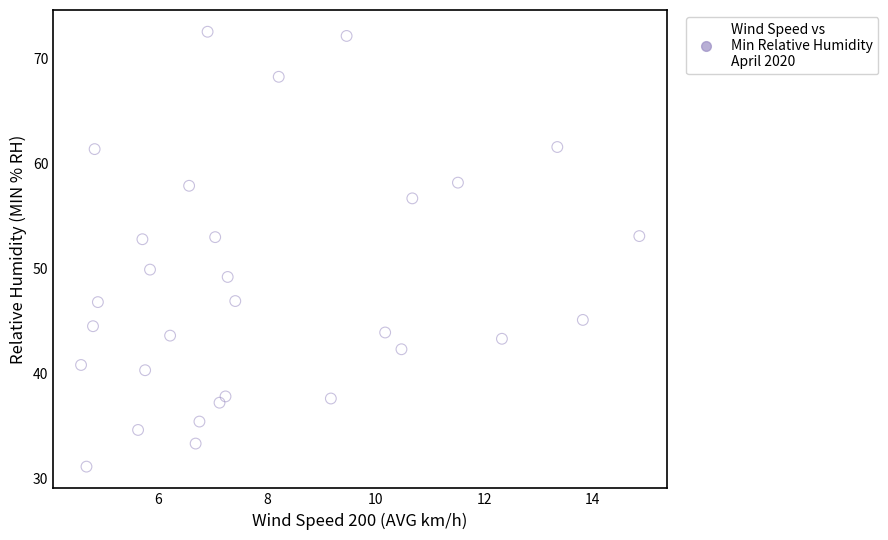

What is the range of X values (max minus min)?

10.3